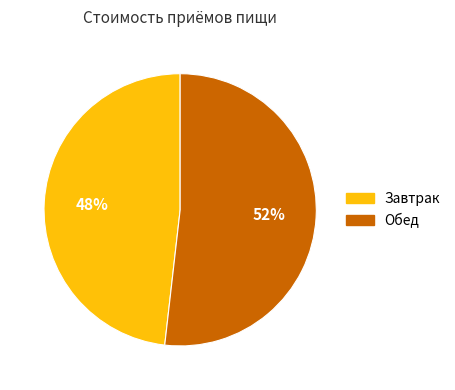

How many slices are in this pie chart?

2